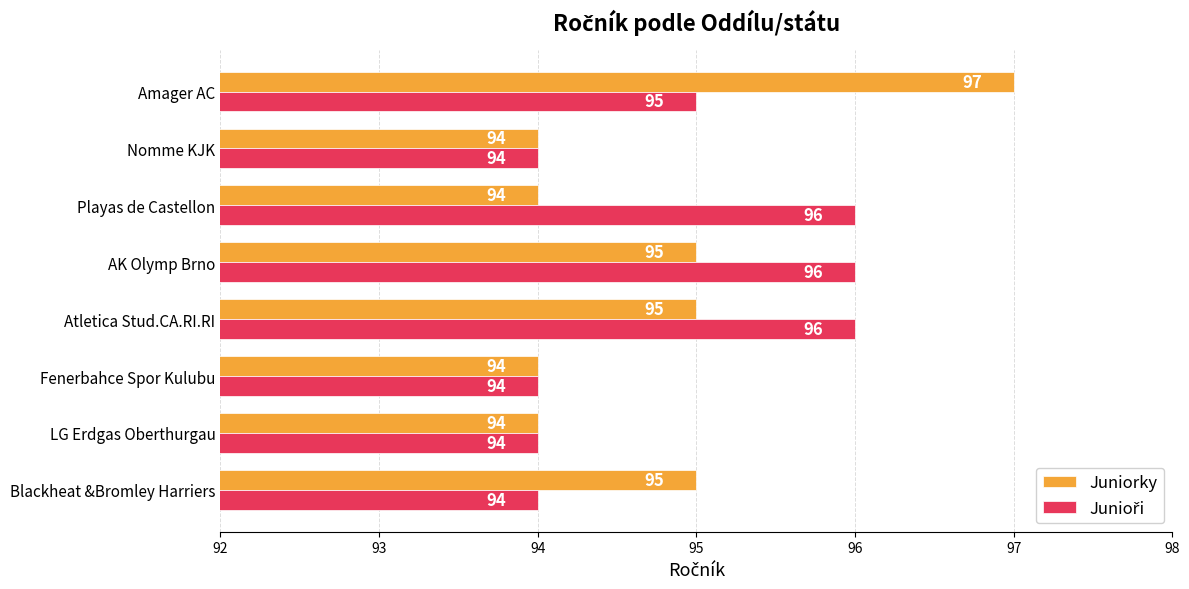

The value of Juniorky at Blackheat &Bromley Harriers is 95. True or false?

True